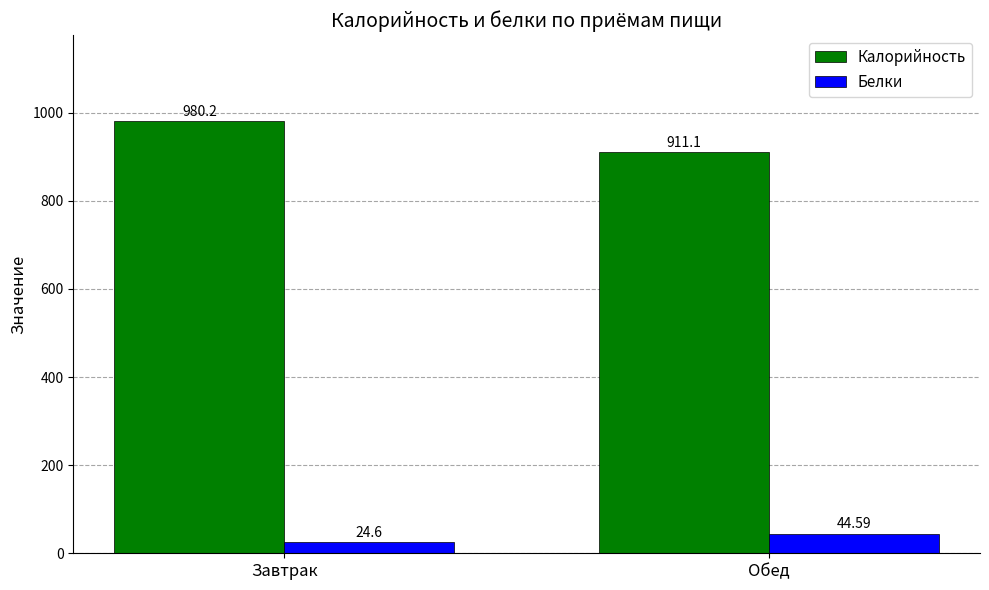

What is the maximum value shown in the chart?

980.2